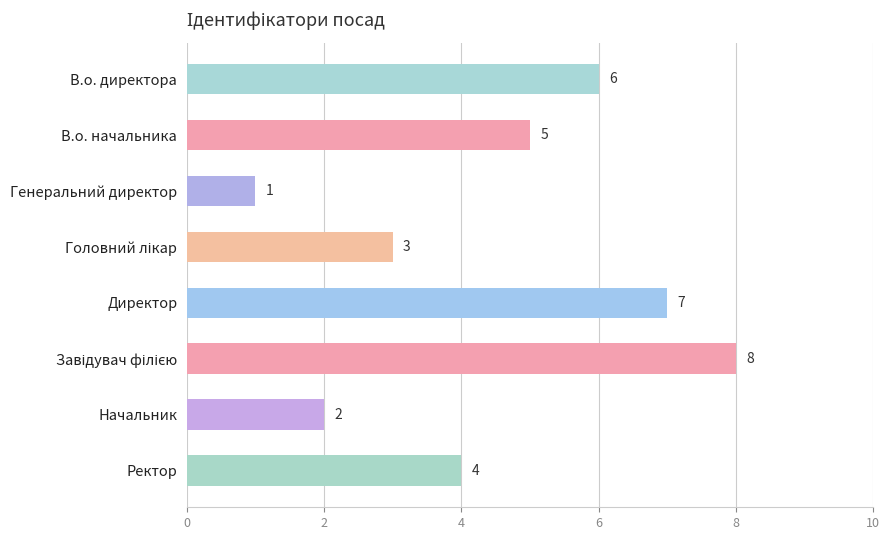

What is the ratio of the value at Начальник to the value at Генеральний директор?

2.0